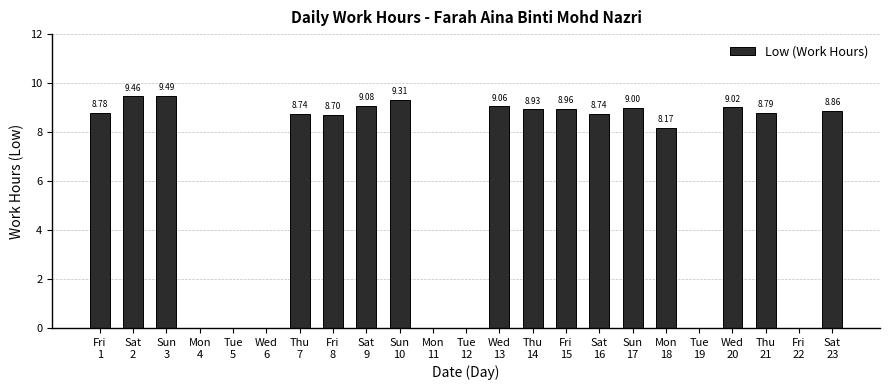

How many values exceed 8?

16